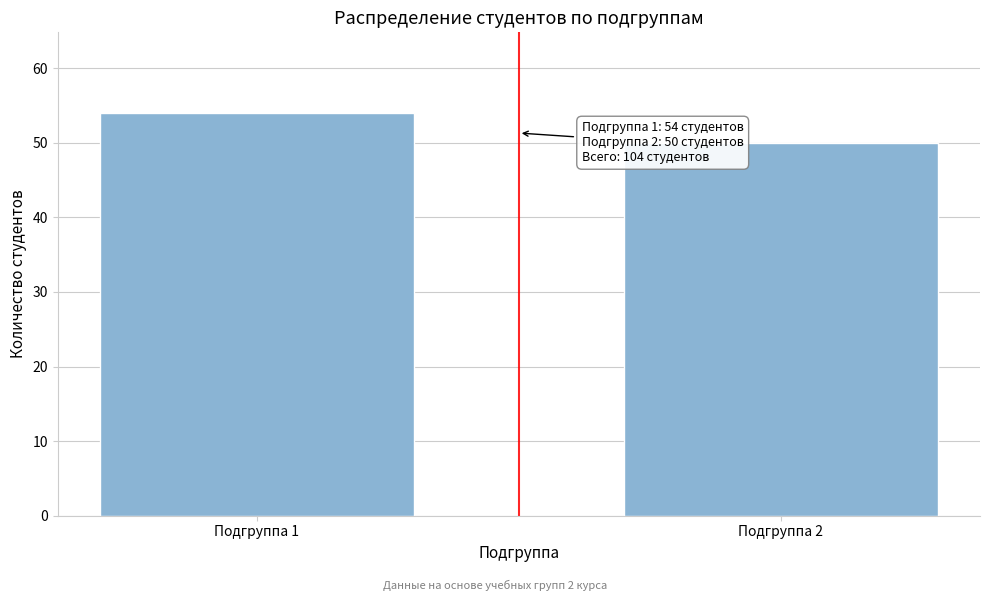

Reading right to left, transcribe all the data shown in this chart.

Подгруппа 2=50	Подгруппа 1=54